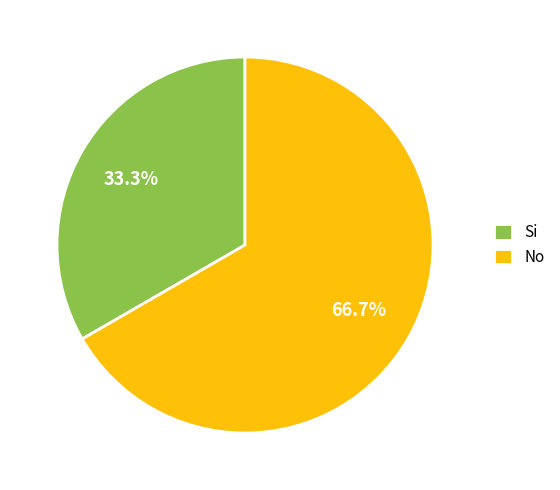

True or false: No accounts for 60% of the total.

False